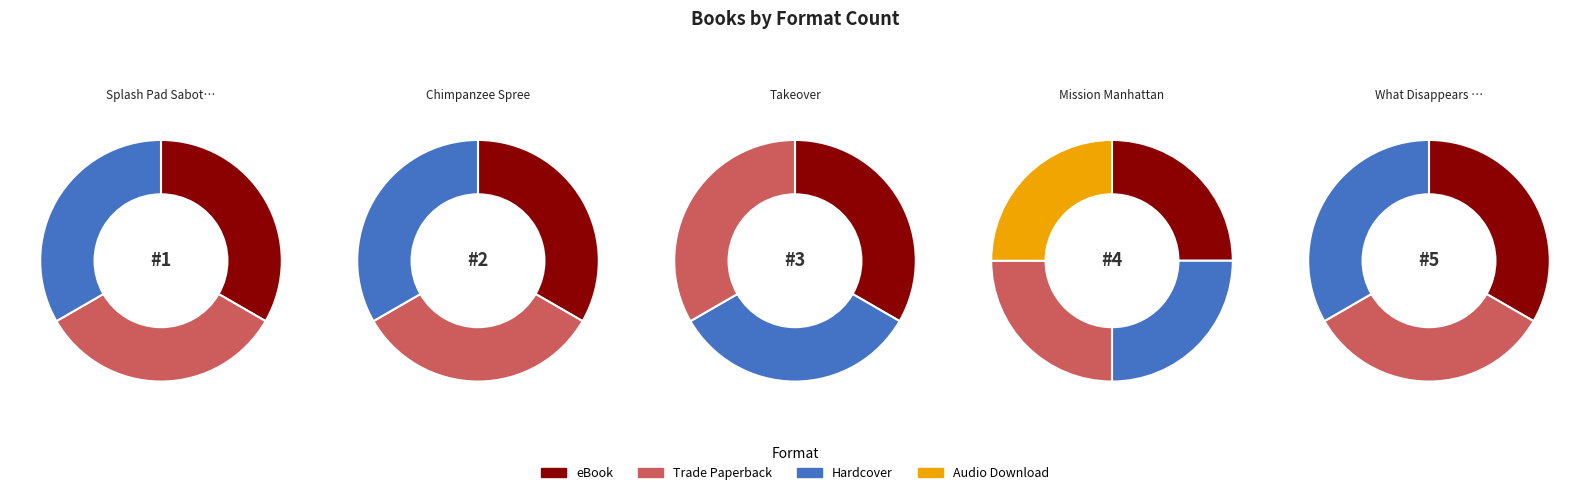

Does any single category account for the majority?

No